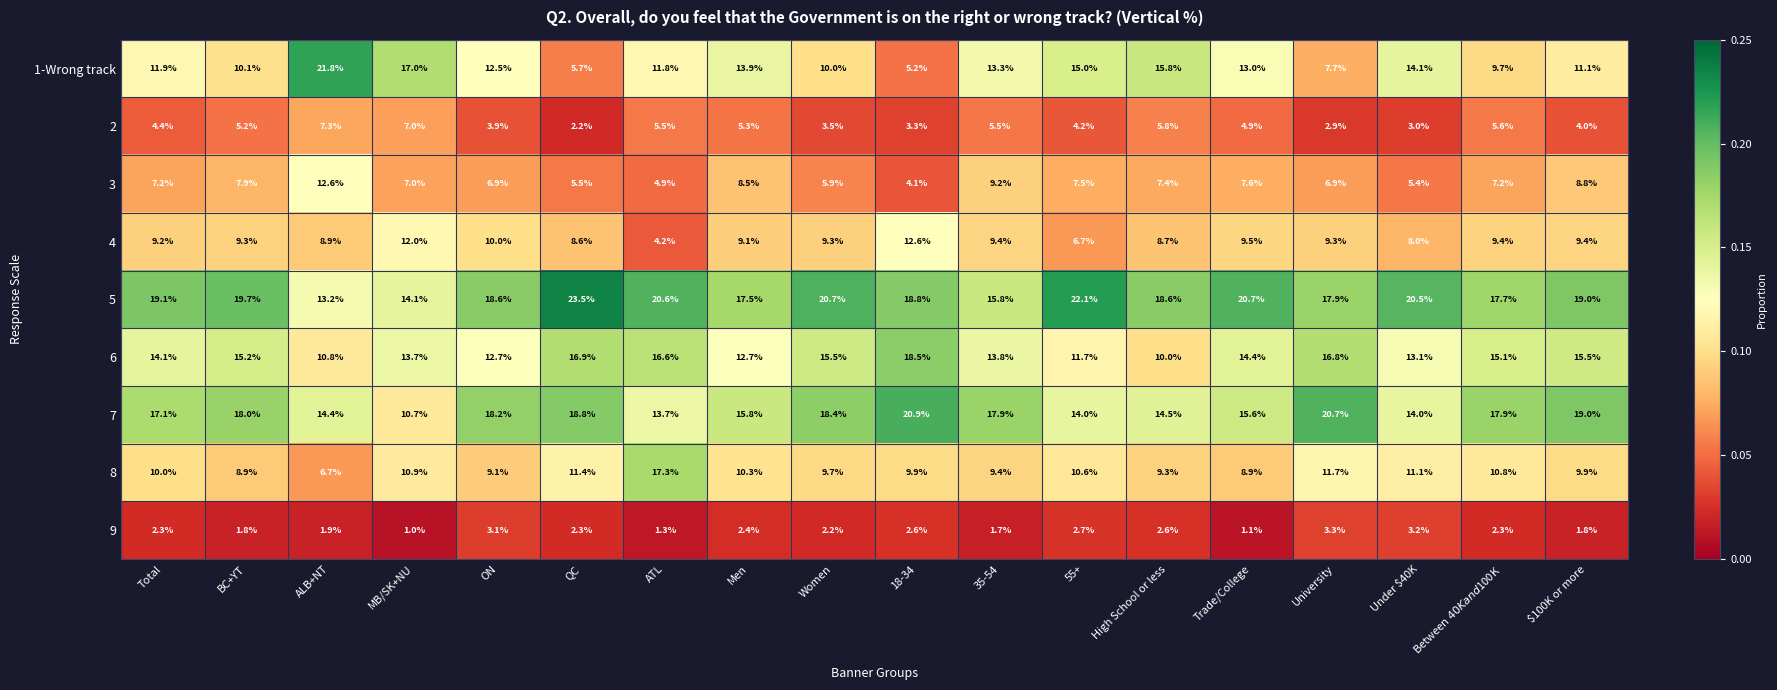

At which label is 5 closest to 18?

University